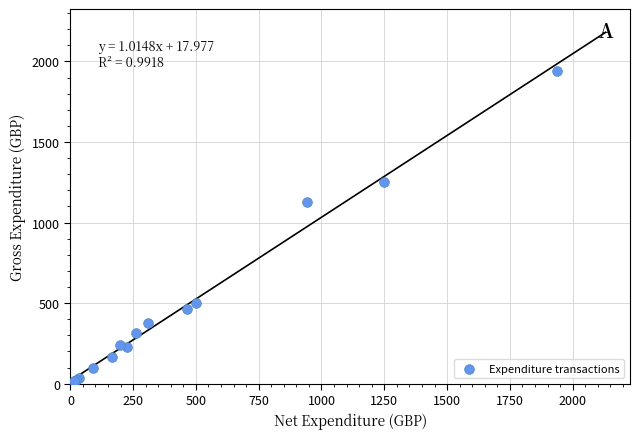

What Y value in the scatter plot is closest to 975?

1129.0